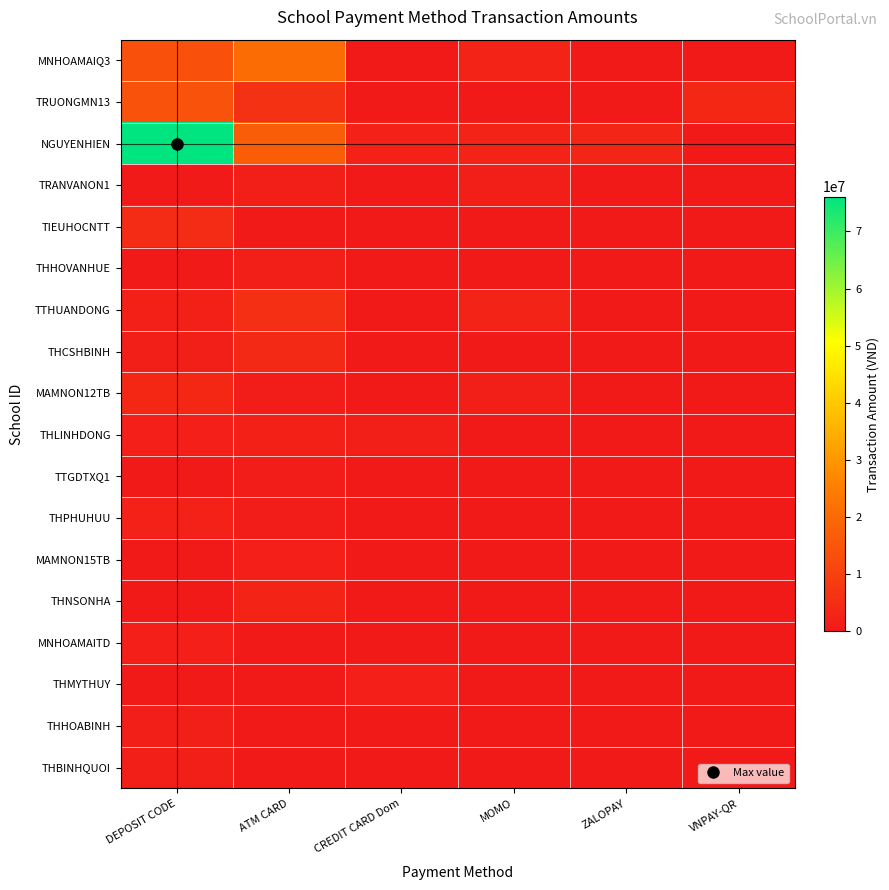

What is the total value across all series at MOMO?

10386050